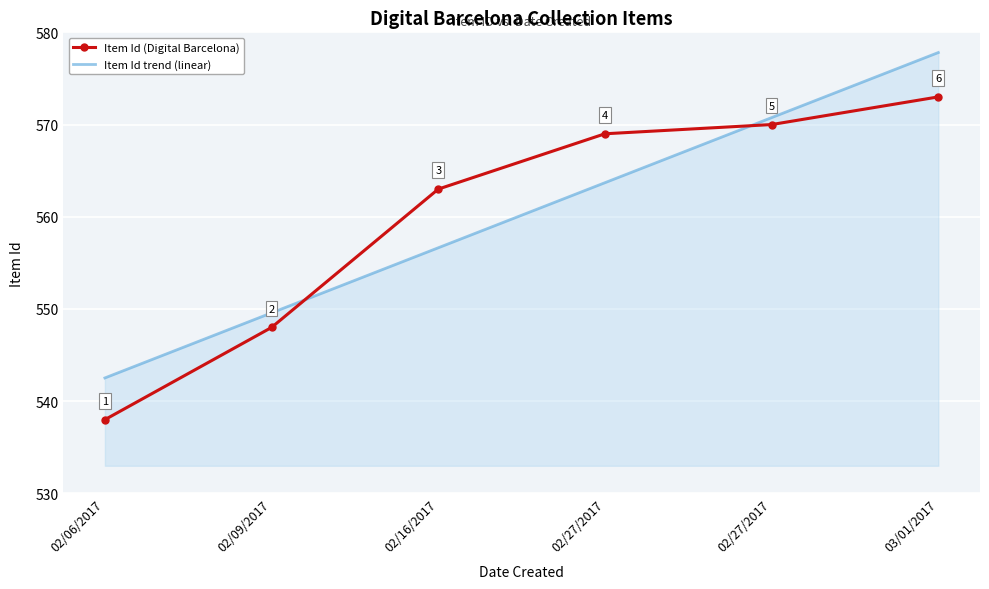

Where does the Item Id trend (linear) series first go above 563?

02/27/2017